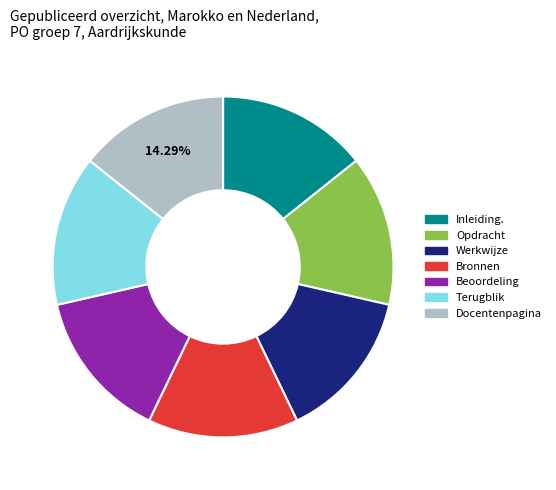

Combined, do Werkwijze and Opdracht account for over 50%?

No